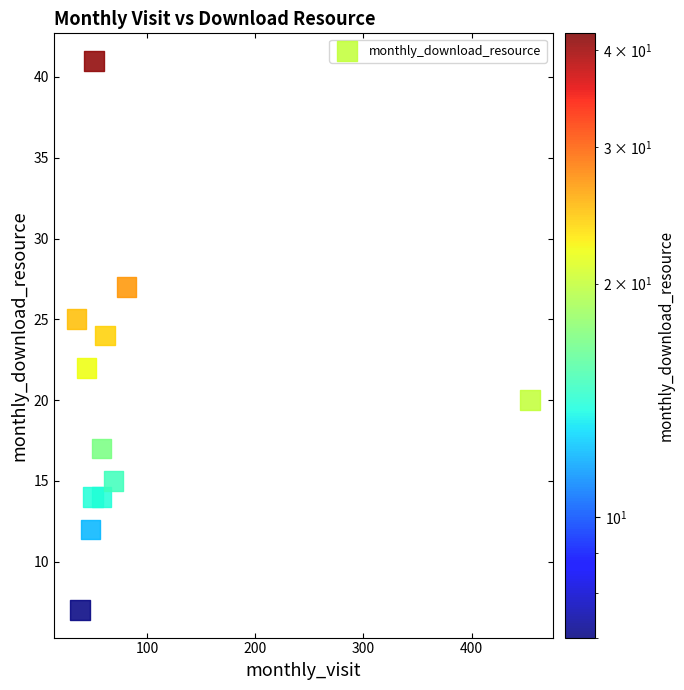

What is the range of Y values (max minus min)?

34